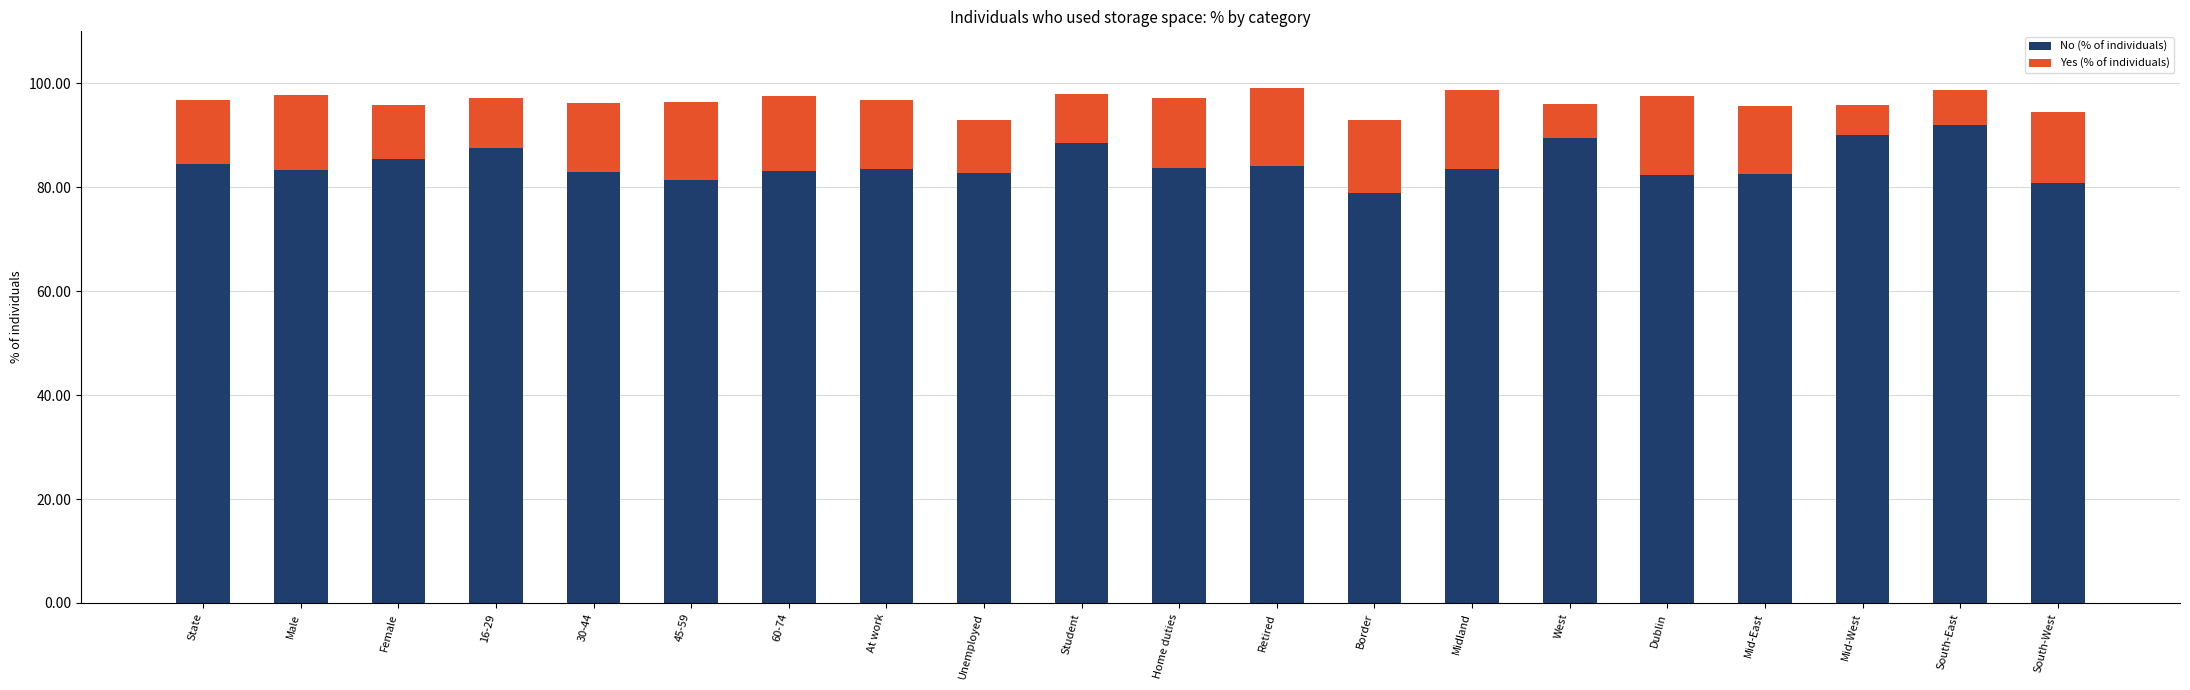

Is it true that No (% of individuals) equals 116.4 at Female?

False